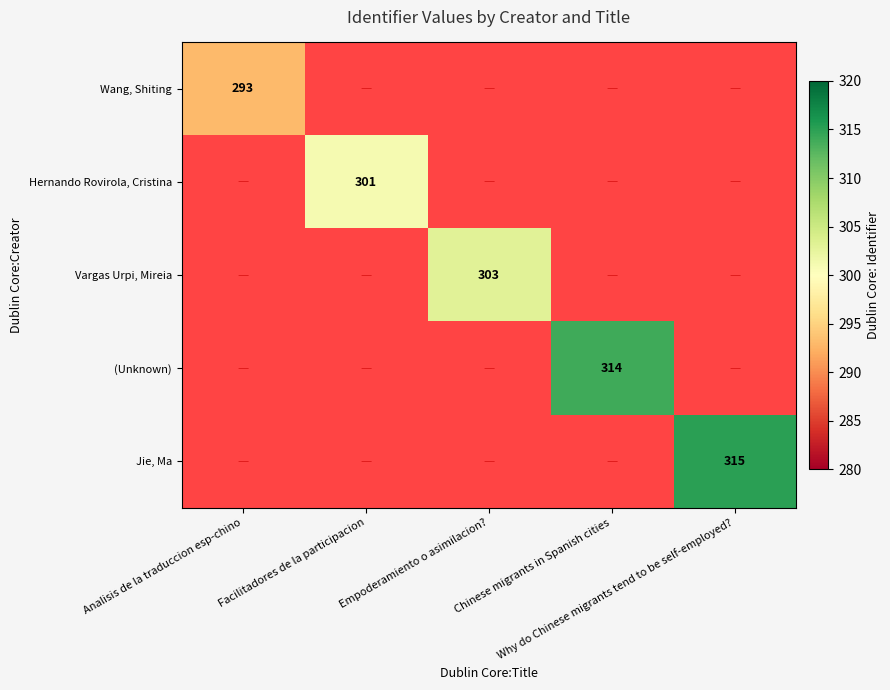

How many data points does each series have?

5